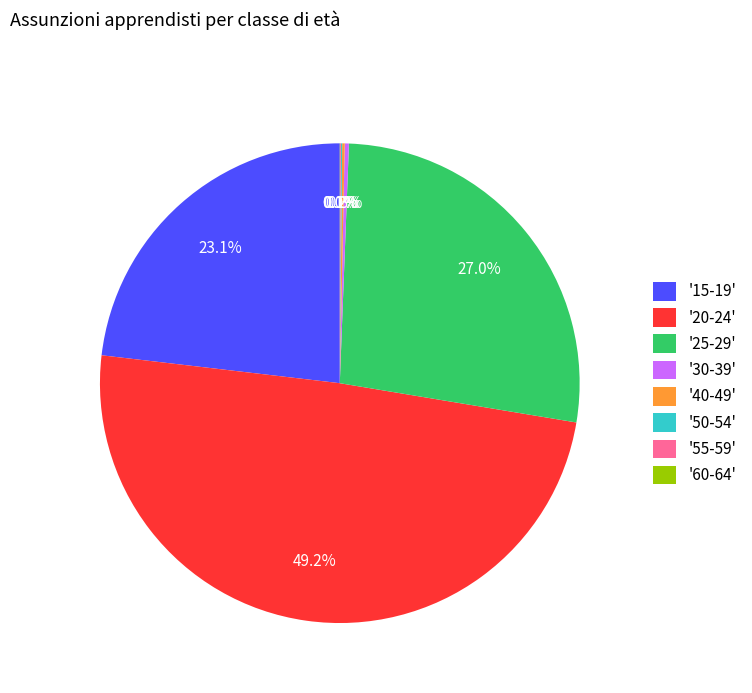

Between '30-39' and '15-19', which is larger?

'15-19'